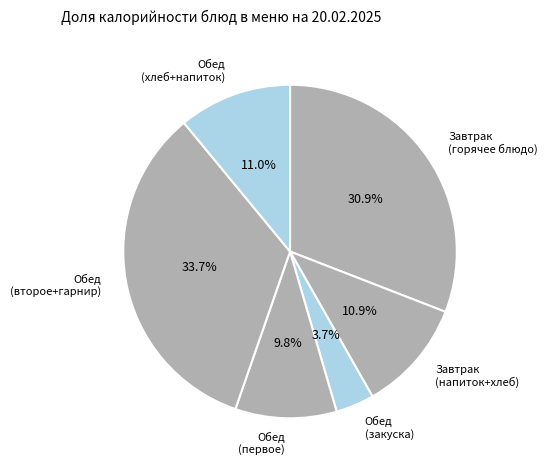

Count the number of slices in the pie.

6